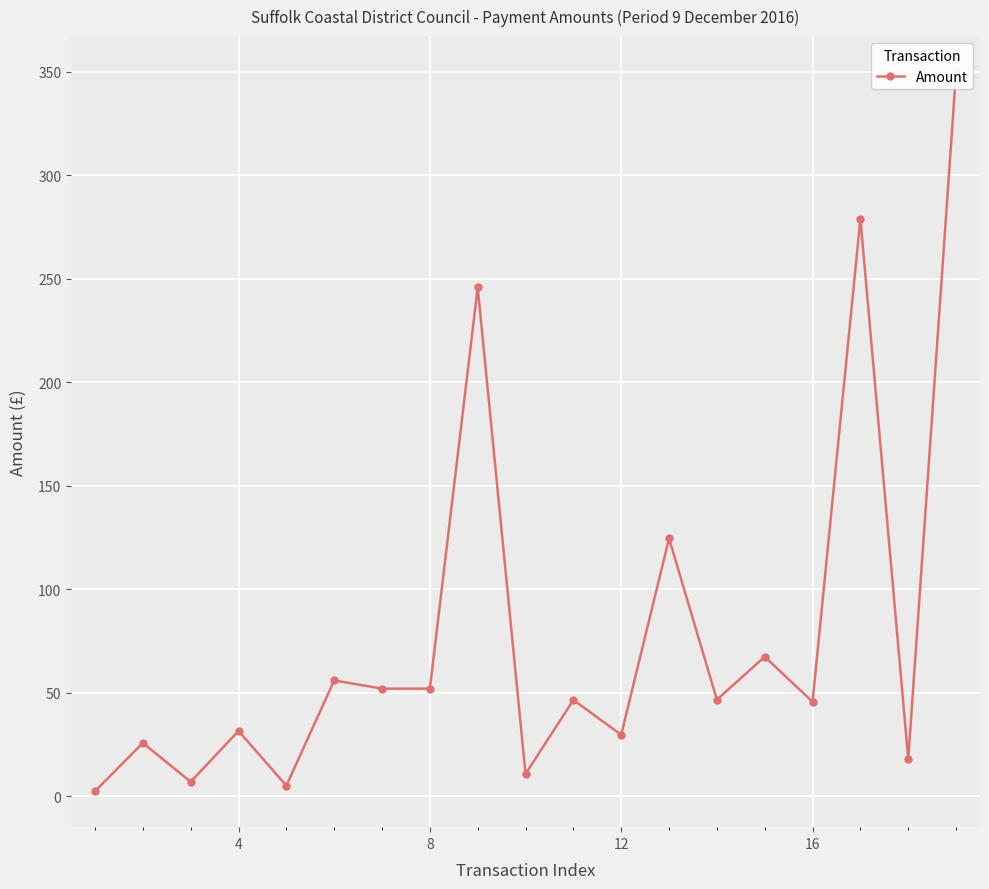

List the labels in order of value, smallest first.

0, 16, 8, 9, 17, 4, 11, 12, 15, 10, 13, 6, 7, 20, 14, 12, 8, 16, 18